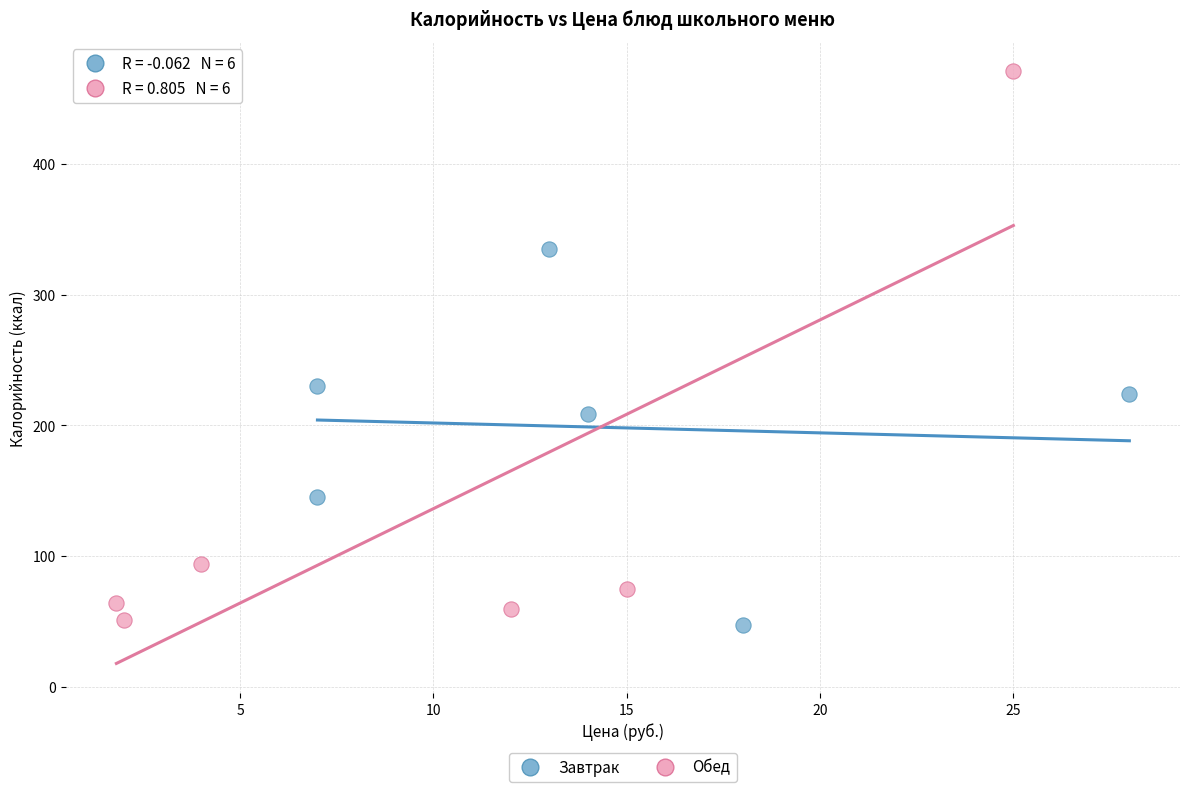

Which series contains the highest Y value?

Обед